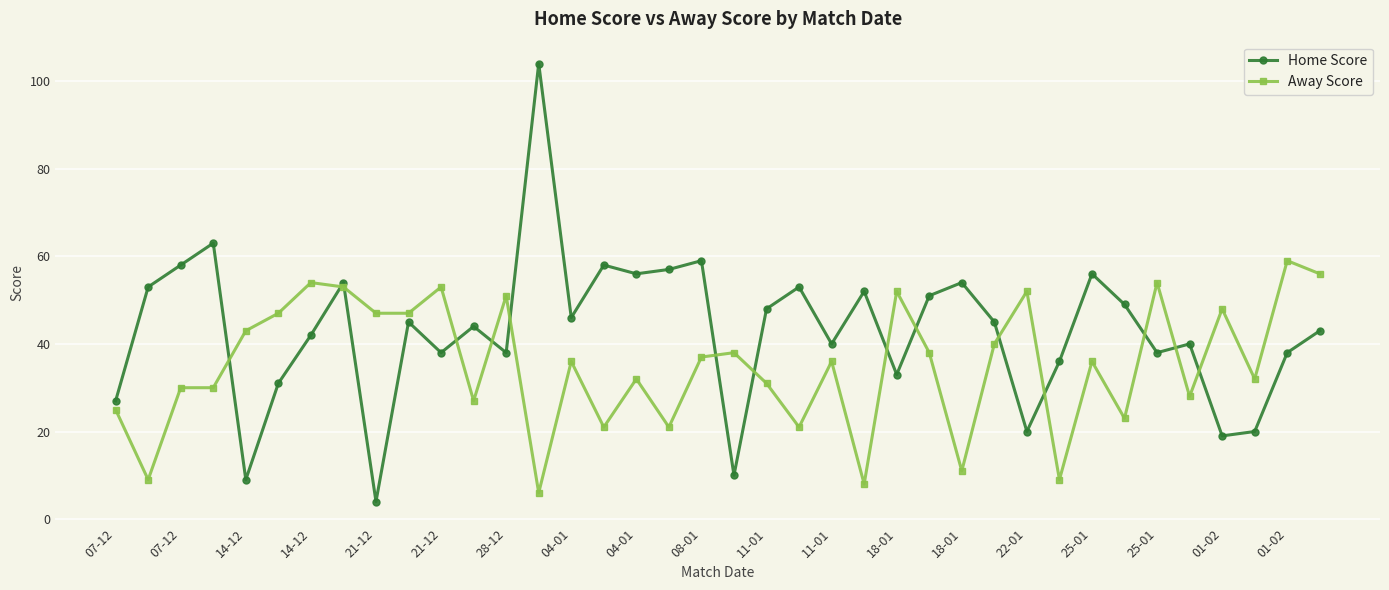

Which series has the largest range (max minus min)?

Home Score